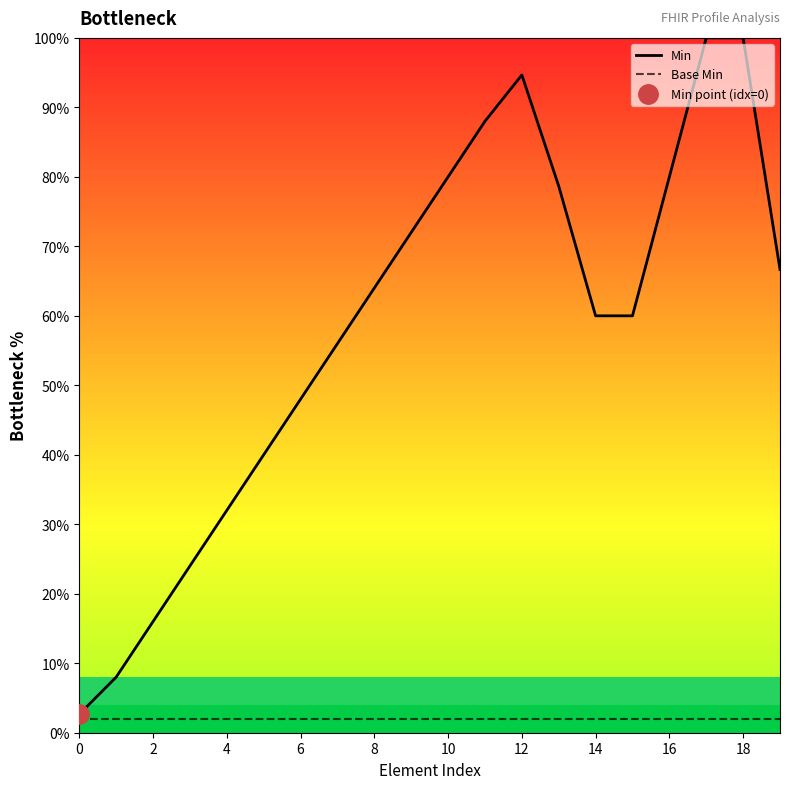

What is the maximum value for Base Min?

2.0